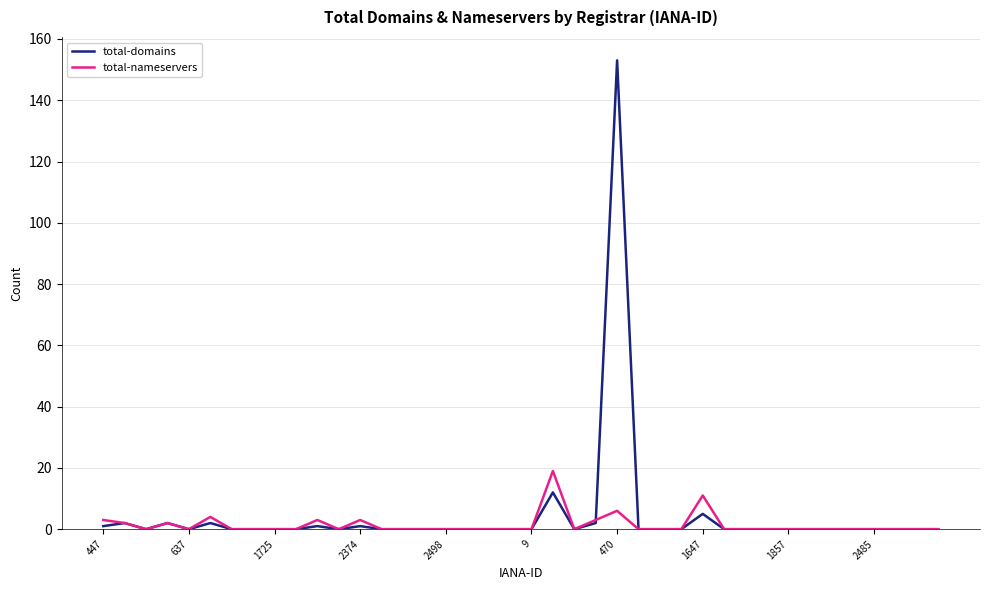

Which series has the largest total across all categories?

total-domains